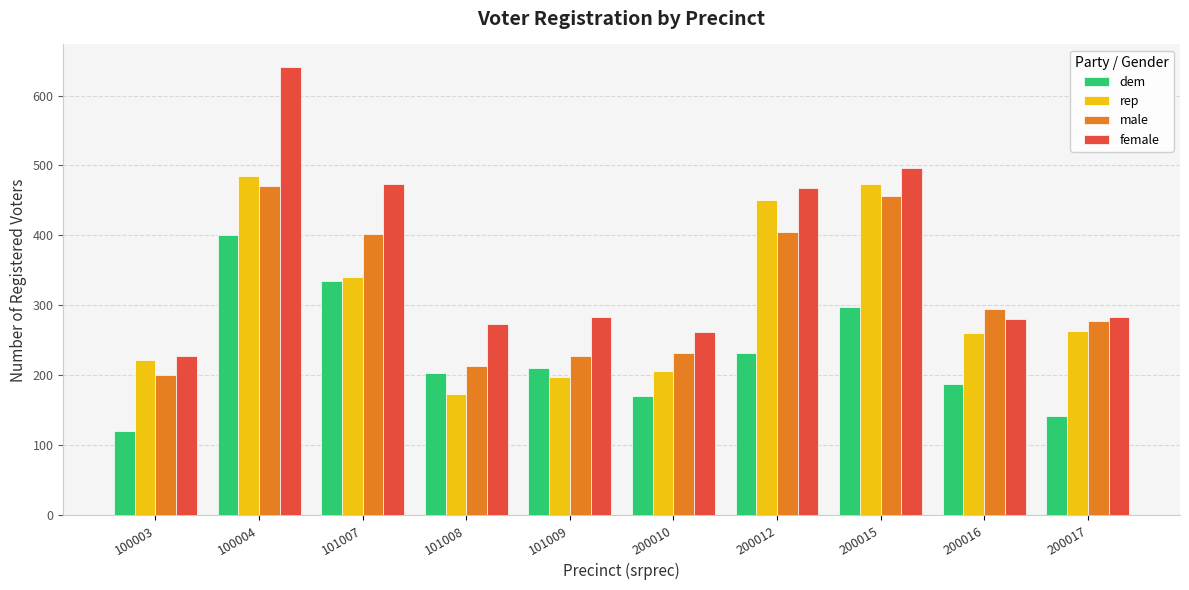

At which category is the sum across all series the highest?

100004